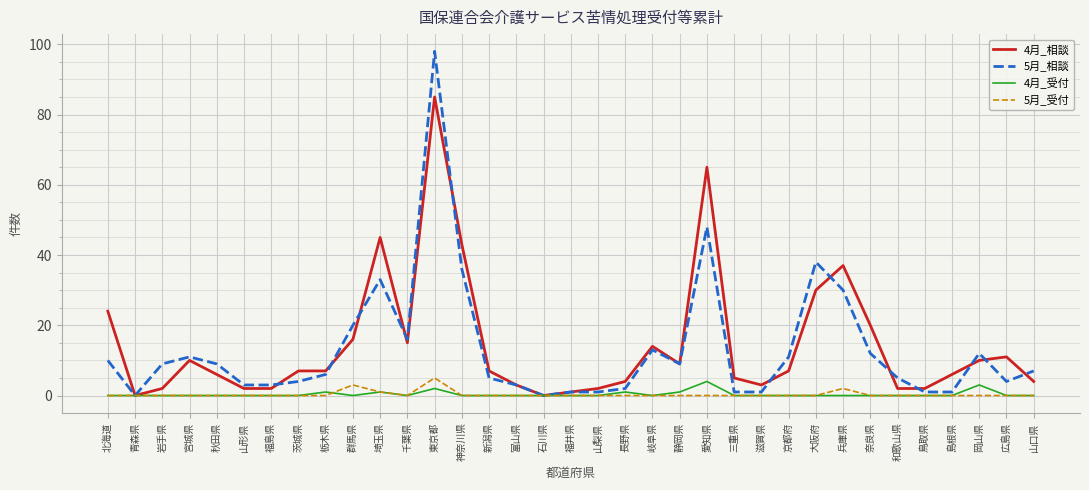

What position from the right is 石川県?

19